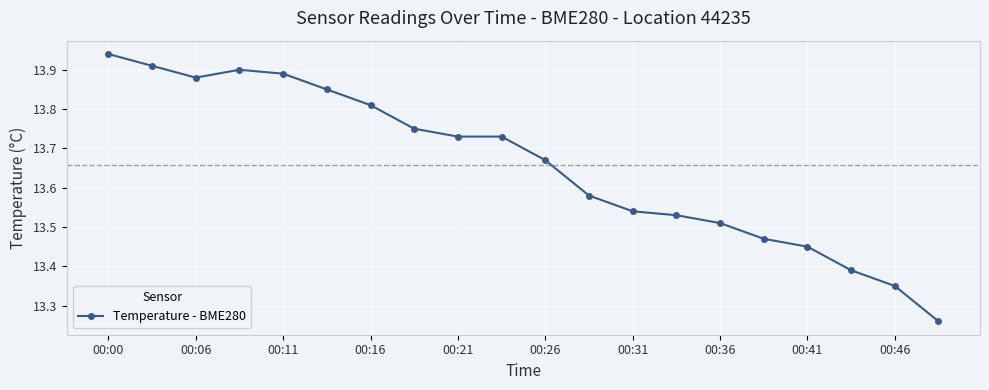

What is the difference between the maximum and minimum values?

0.7